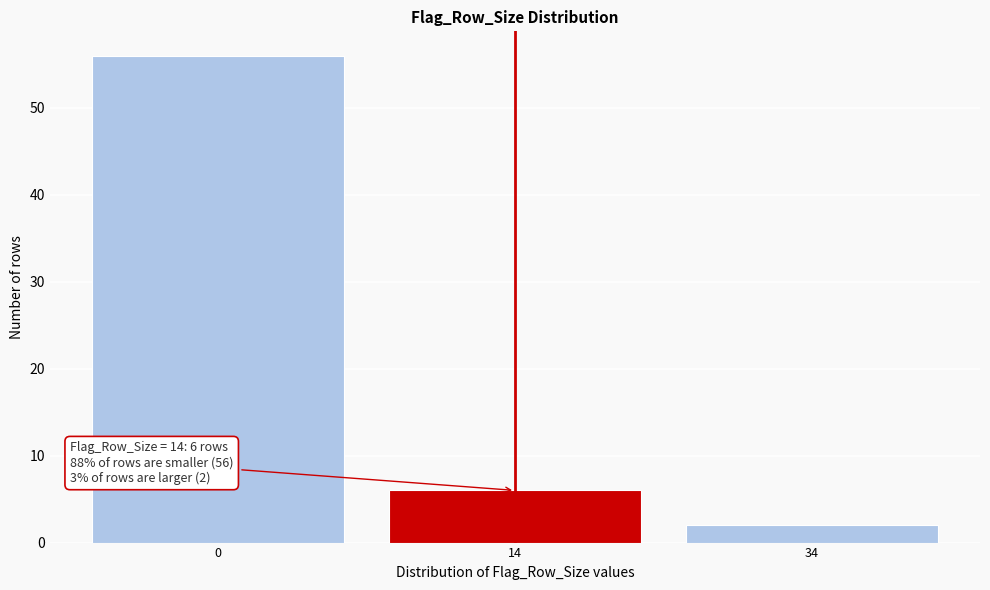

Reading right to left, transcribe all the data shown in this chart.

34=2	14=6	0=56